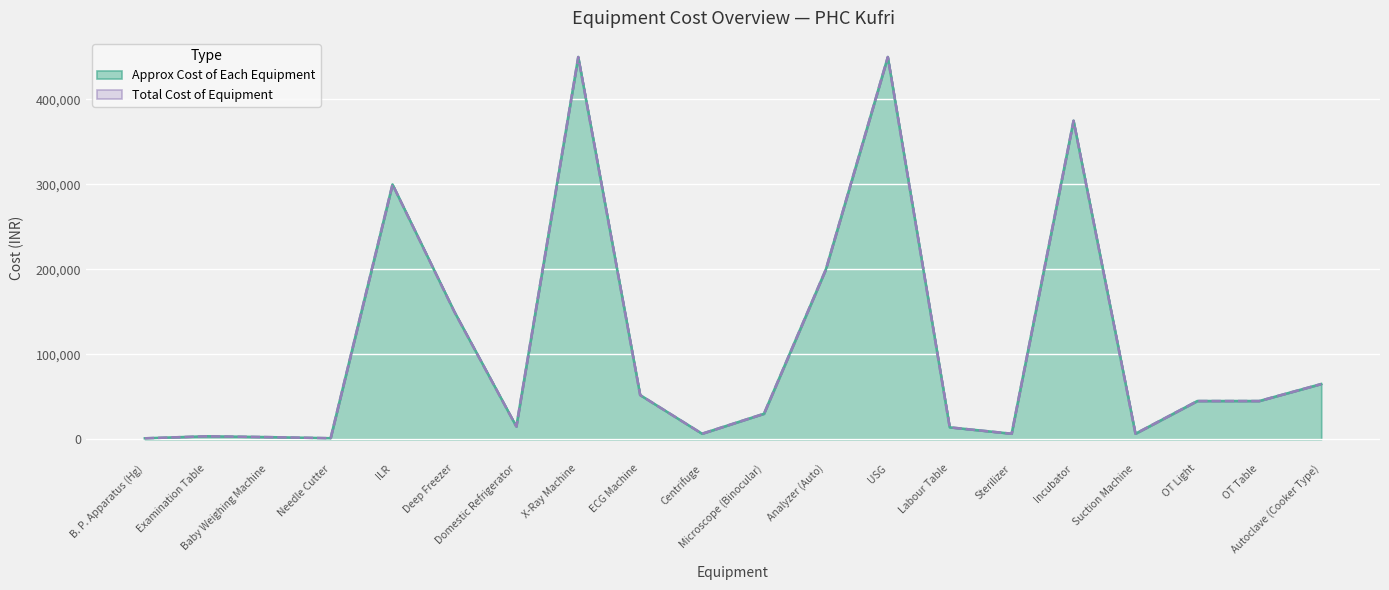

Between B. P. Apparatus (Hg) and Incubator, which series saw the biggest shift?

Approx Cost of Each Equipment